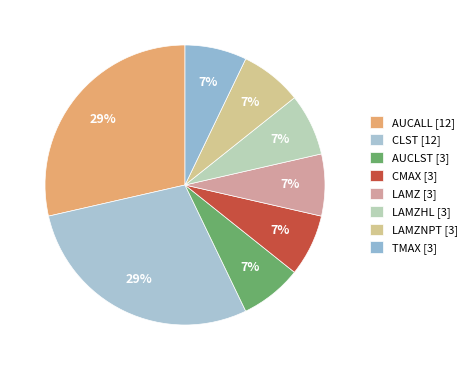

Count the number of slices in the pie.

8